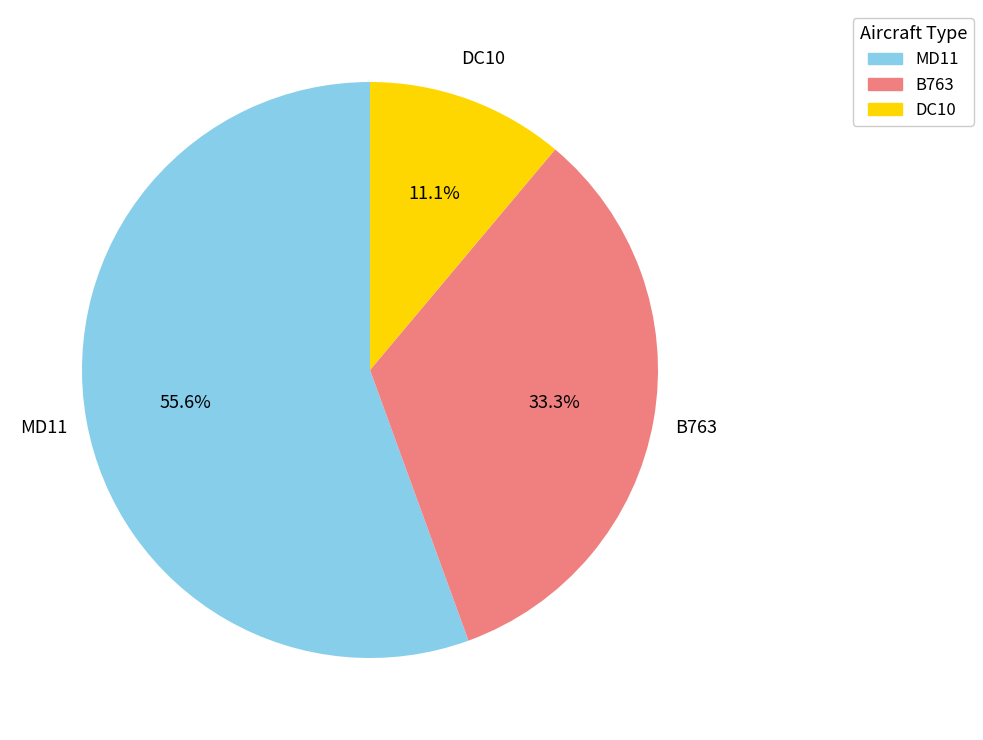

The B763 slice represents 21% of the pie. True or false?

False